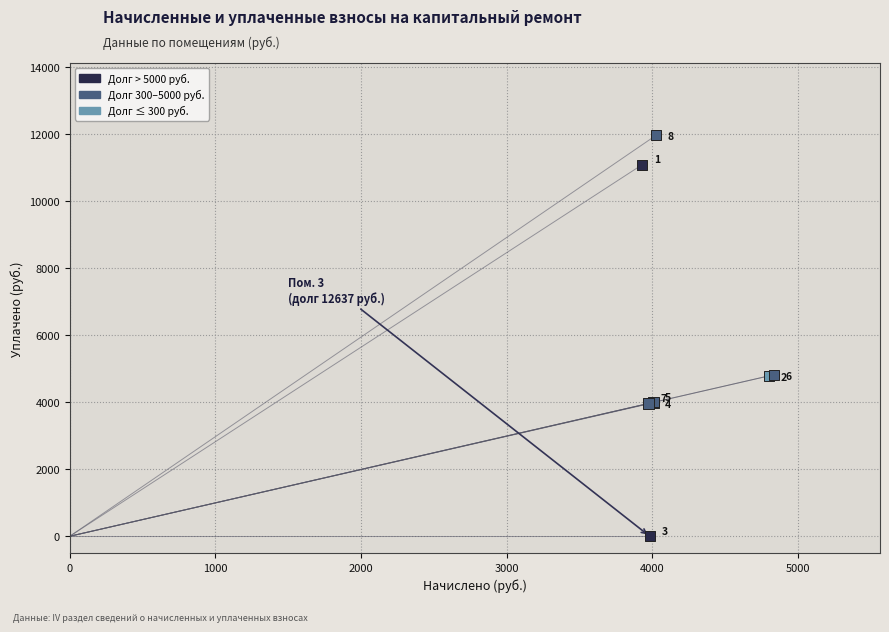

What Y value in the scatter plot is closest to 5979?

4820.7